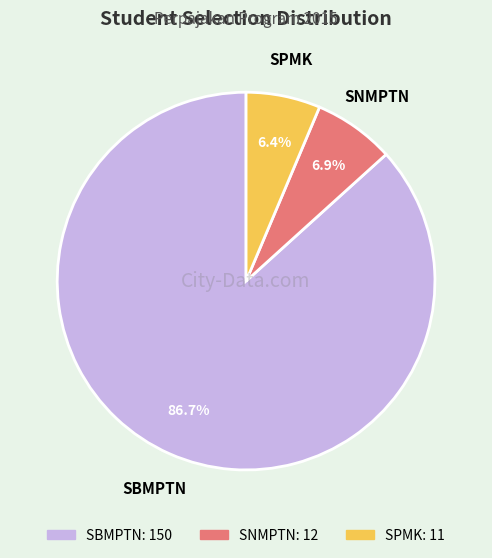

What percentage is the SPMK slice, to the nearest percent?

6%